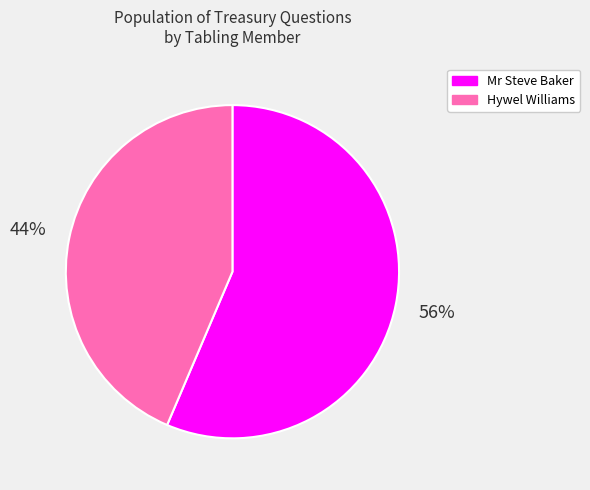

True or false: Mr Steve Baker accounts for 56% of the total.

True